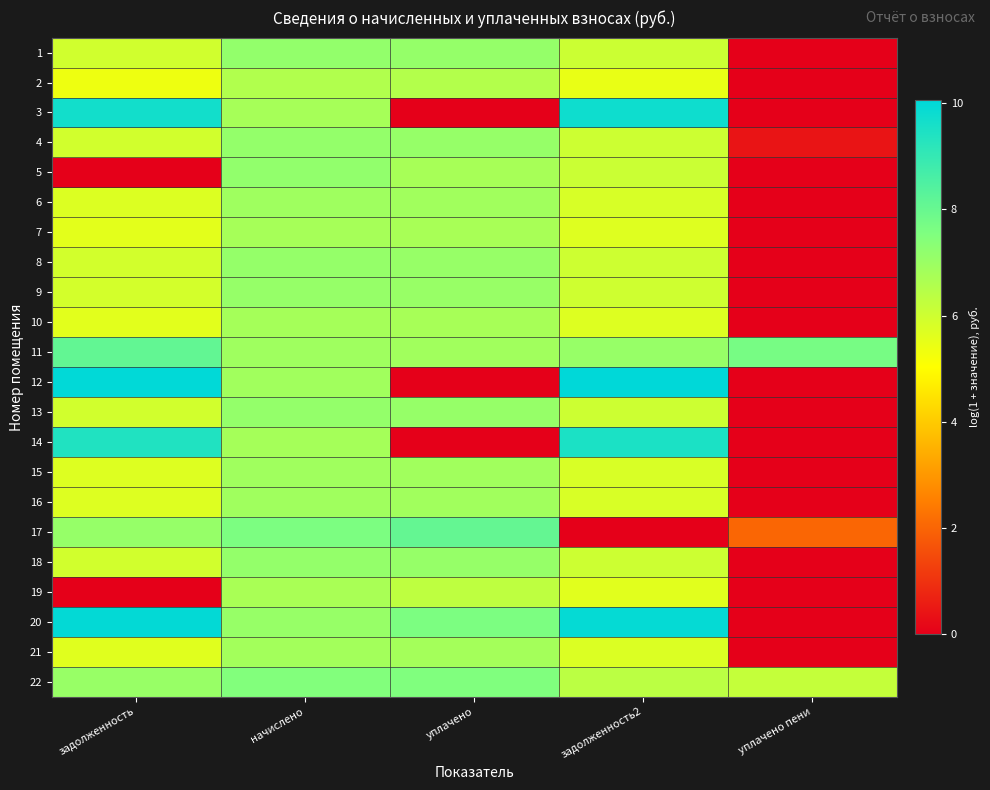

What is the greatest value displayed?

10.1